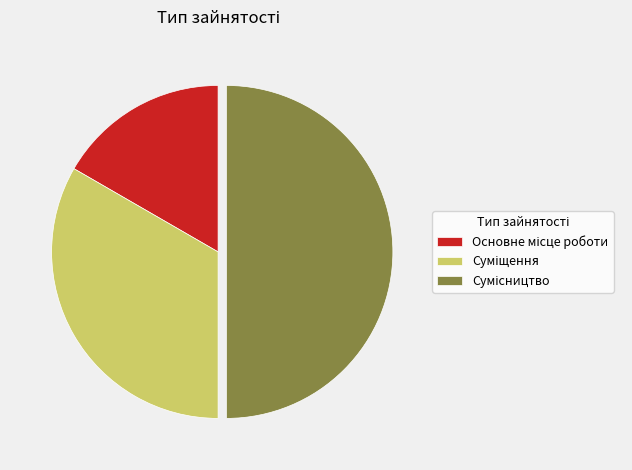

How many segments does this pie chart have?

3